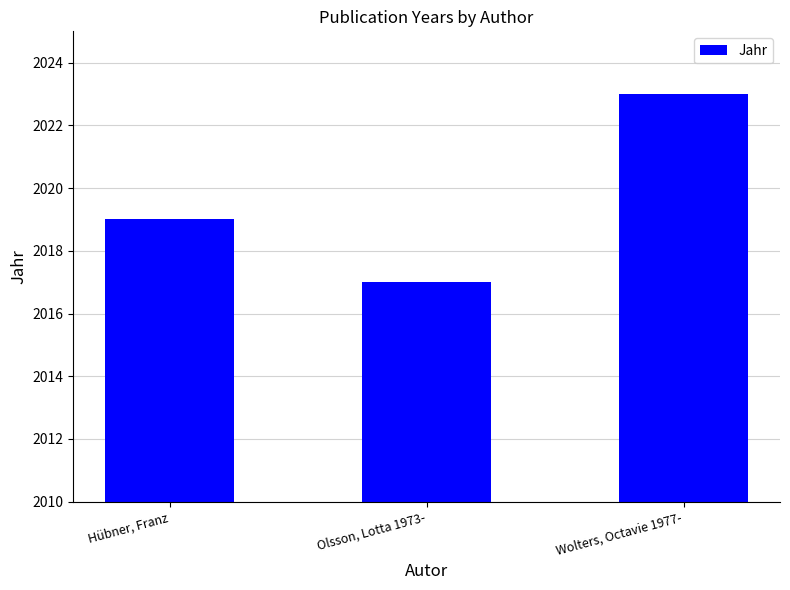

What is the difference between the maximum and minimum values?

6